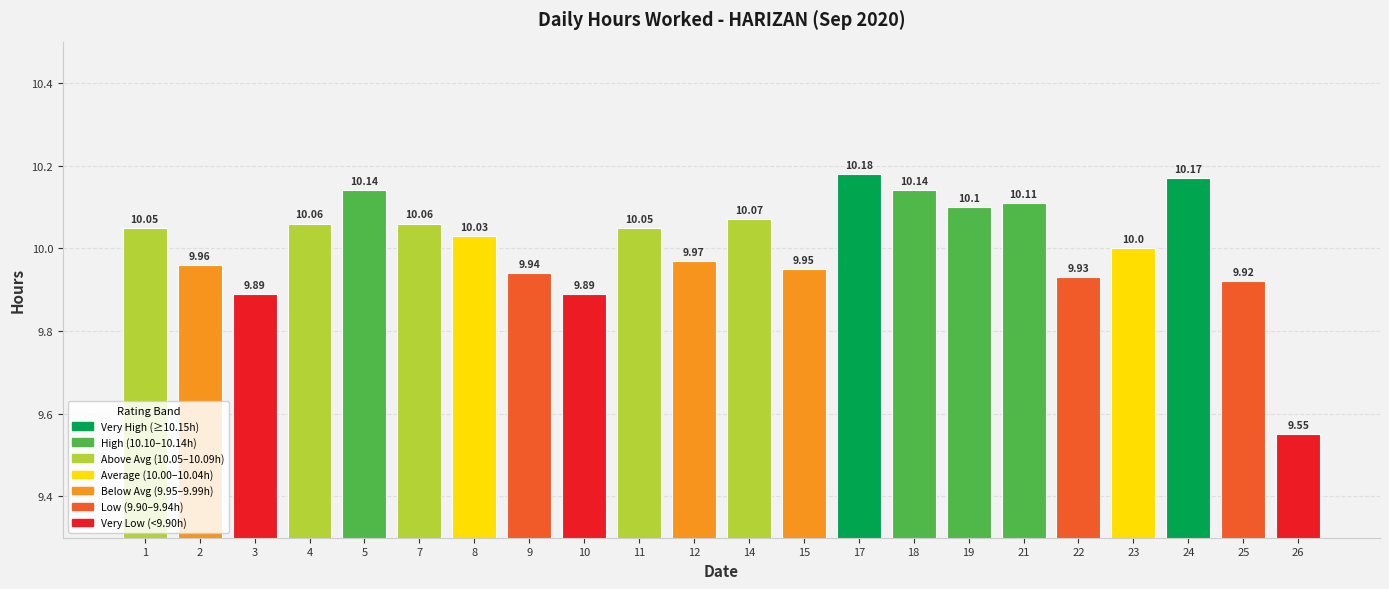

Between 5 and 8, which is larger?

5